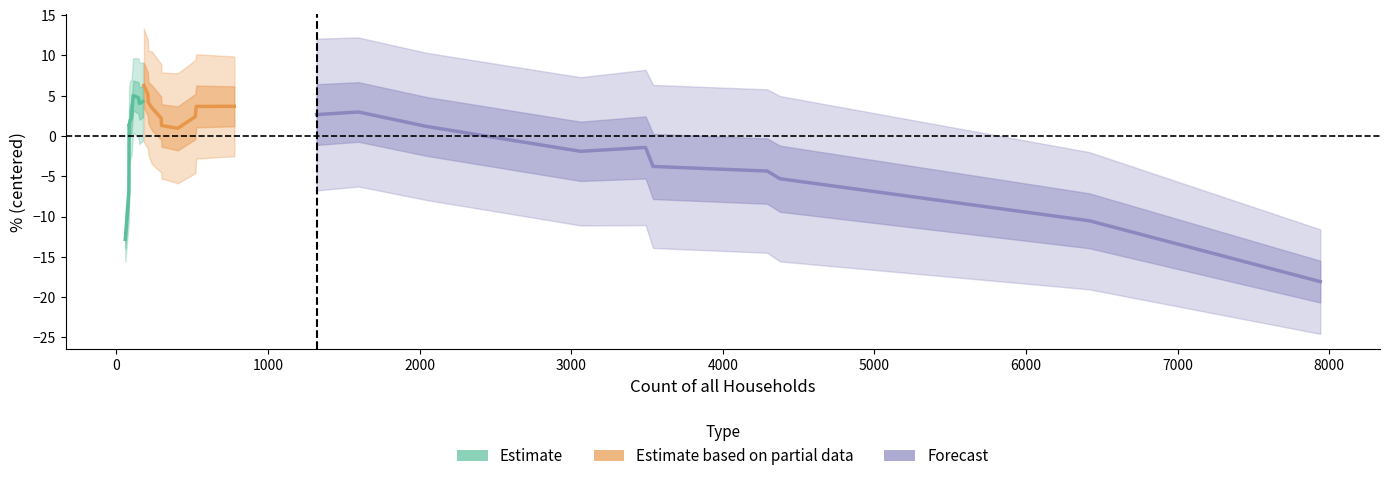

How many lines are shown in the chart?

3